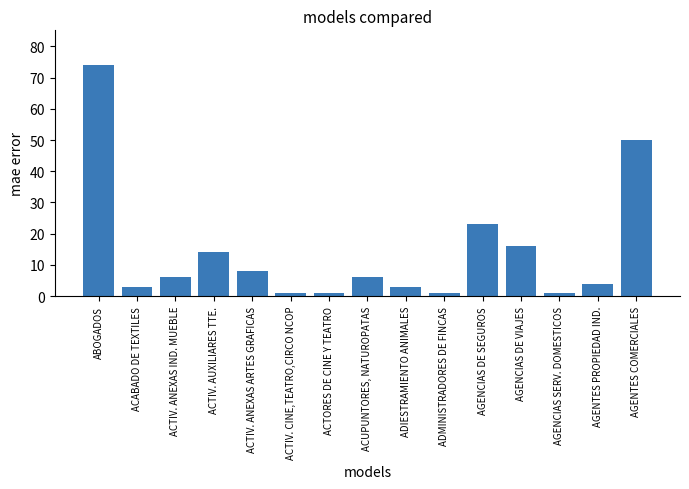

Reading left to right, list all the values displayed in this chart.

ABOGADOS=74	ACABADO DE TEXTILES=3	ACTIV. ANEXAS IND. MUEBLE=6	ACTIV. AUXILIARES TTE.=14	ACTIV. ANEXAS ARTES GRAFICAS=8	ACTIV. CINE,TEATRO,CIRCO NCOP=1	ACTORES DE CINE Y TEATRO=1	ACUPUNTORES, NATUROPATAS=6	ADIESTRAMIENTO ANIMALES=3	ADMINISTRADORES DE FINCAS=1	AGENCIAS DE SEGUROS=23	AGENCIAS DE VIAJES=16	AGENCIAS SERV. DOMESTICOS=1	AGENTES PROPIEDAD IND.=4	AGENTES COMERCIALES=50